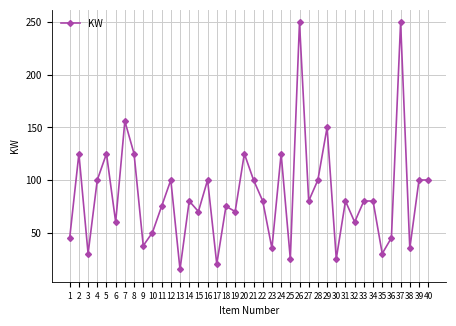

What is the minimum value shown in the chart?

15.0